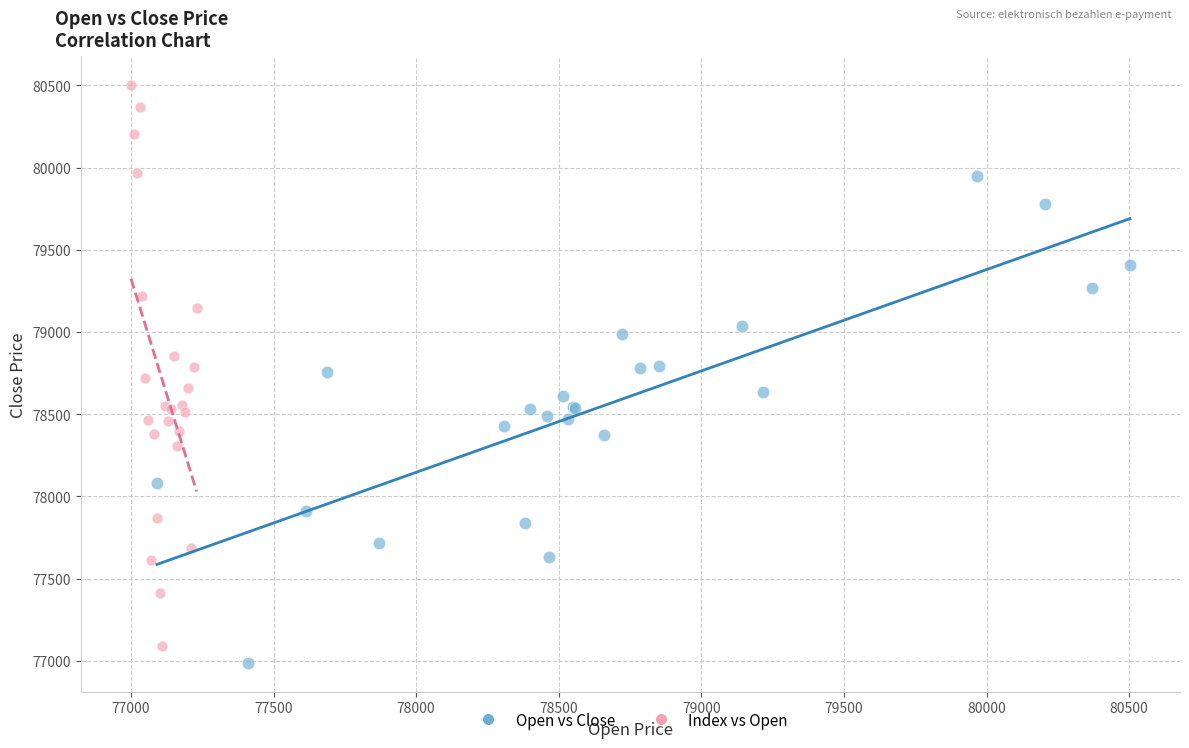

What are all the series names shown in the legend?

Open vs Close, Index vs Open